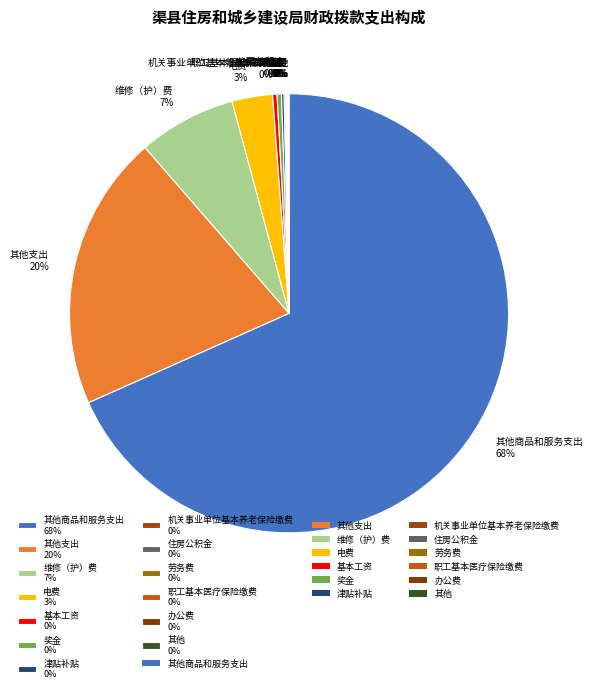

What is the largest slice in the pie chart?

其他商品和服务支出 68%